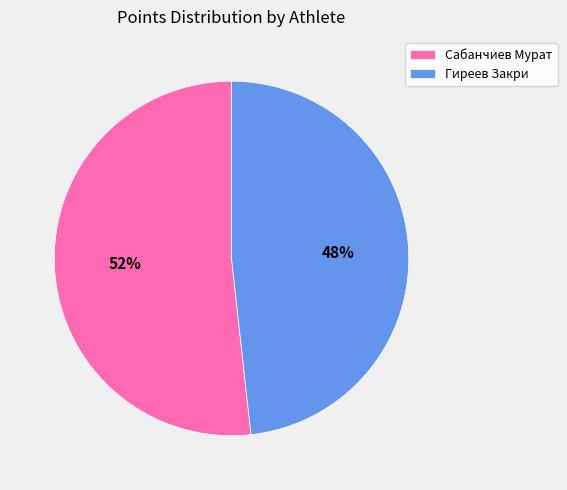

Does Гиреев Закри represent more than half of the total?

No